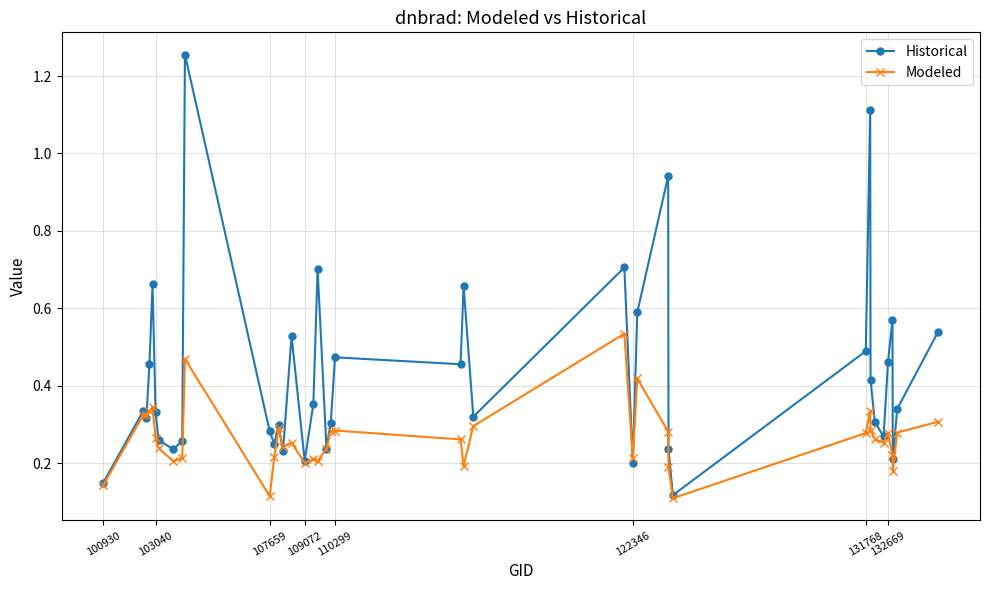

Which series has the widest spread of values?

Historical